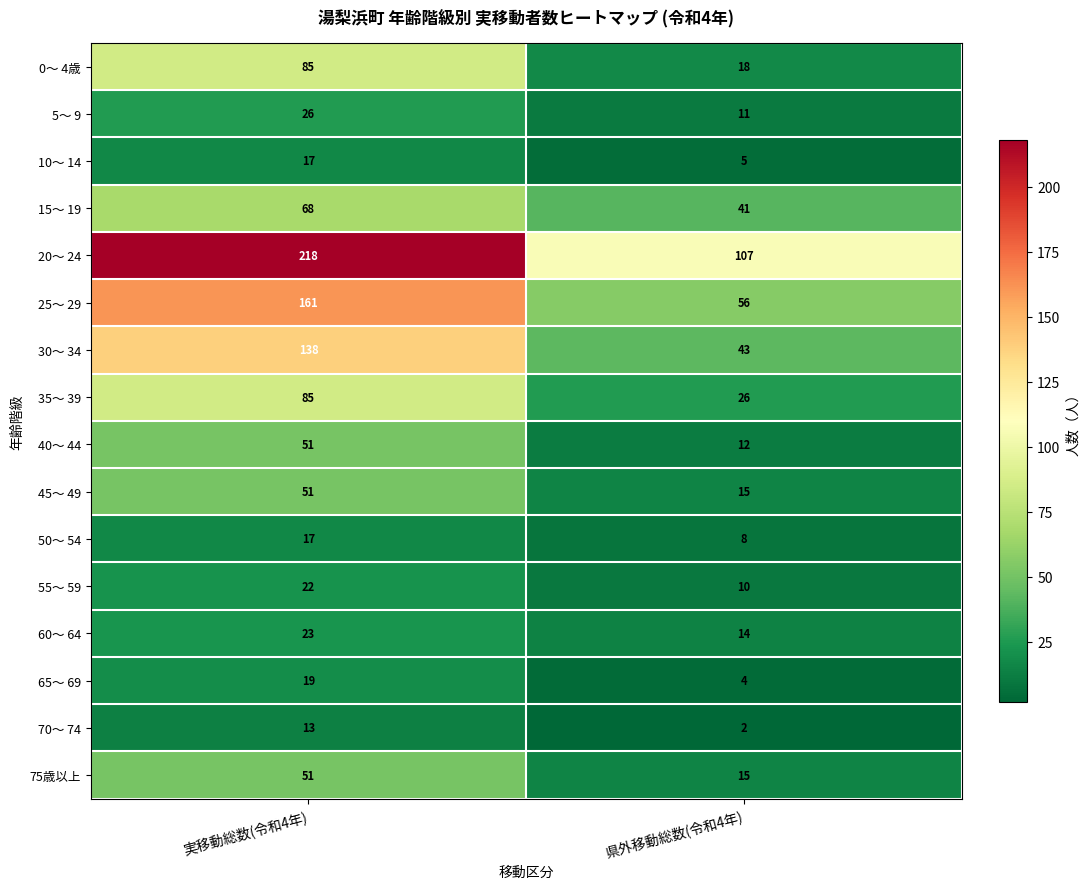

What value does the 5～ 9 series have at 実移動総数(令和4年)?

26